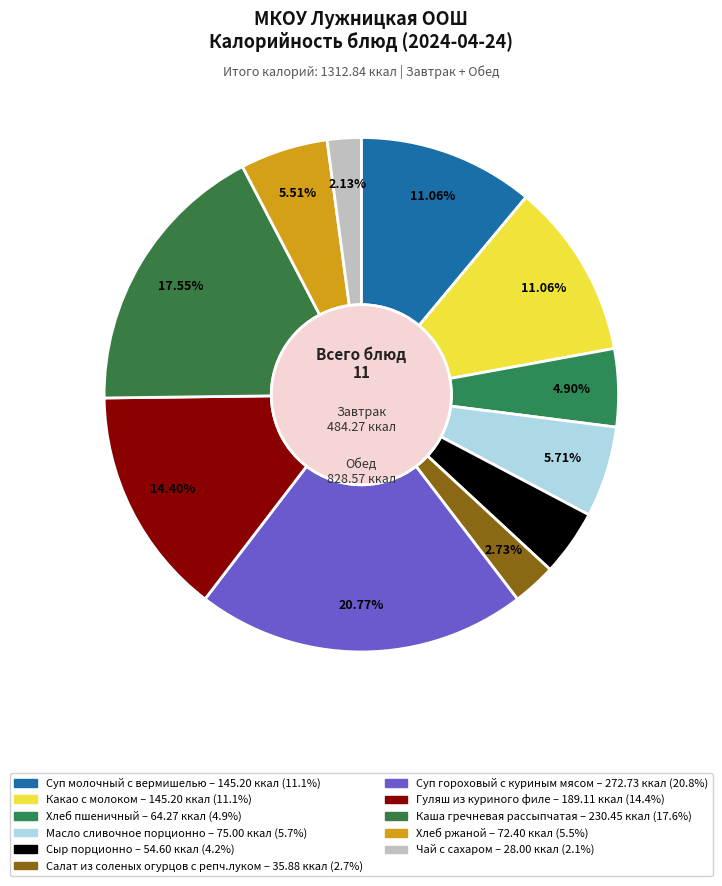

True or false: Масло сливочное порционно accounts for 6% of the total.

True